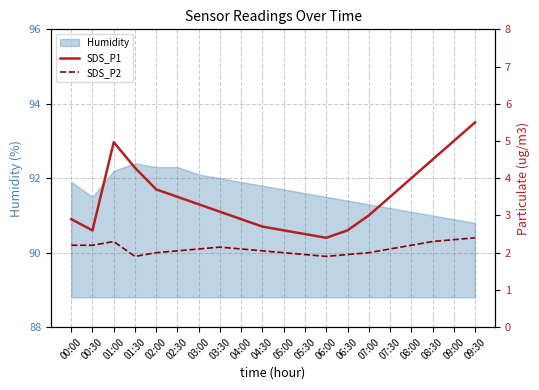

How many values in the SDS_P1 series are below 3?

8